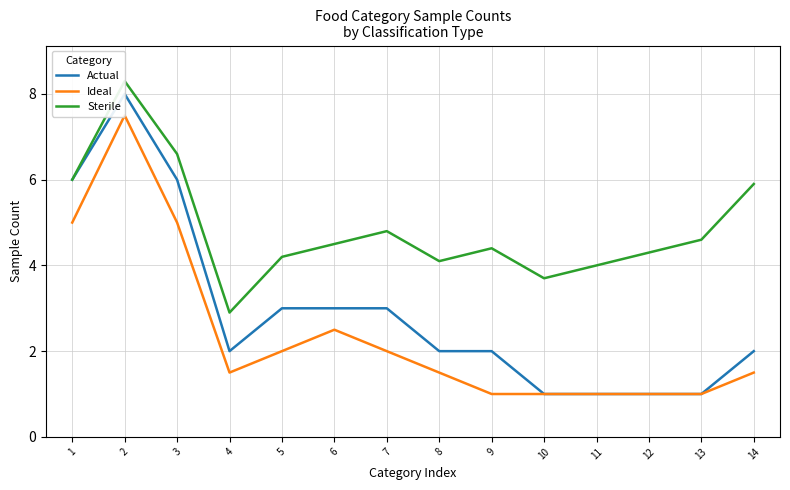

Reading left to right, list all the values displayed in this chart.

Actual: 6.0	8.0	6.0	2.0	3.0	3.0	3.0	2.0	2.0	1.0	1.0	1.0	1.0	2.0
Ideal: 5.0	7.5	5.0	1.5	2.0	2.5	2.0	1.5	1.0	1.0	1.0	1.0	1.0	1.5
Sterile: 6.0	8.3	6.6	2.9	4.2	4.5	4.8	4.1	4.4	3.7	4.0	4.3	4.6	5.9